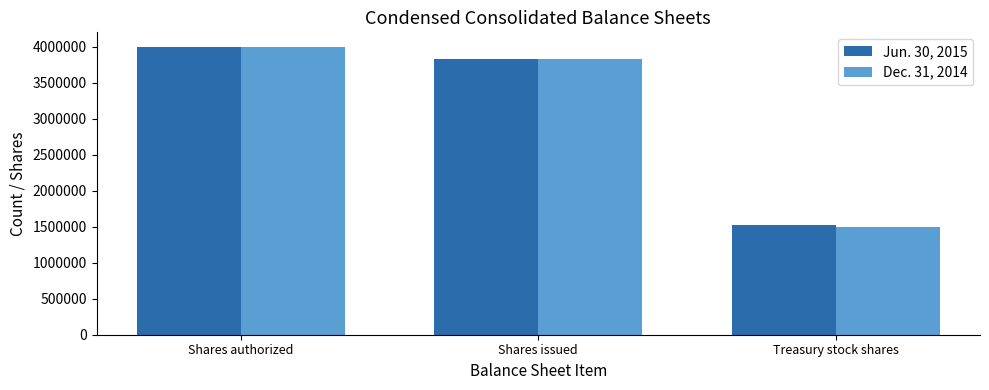

At which category is the sum across all series the highest?

Shares authorized